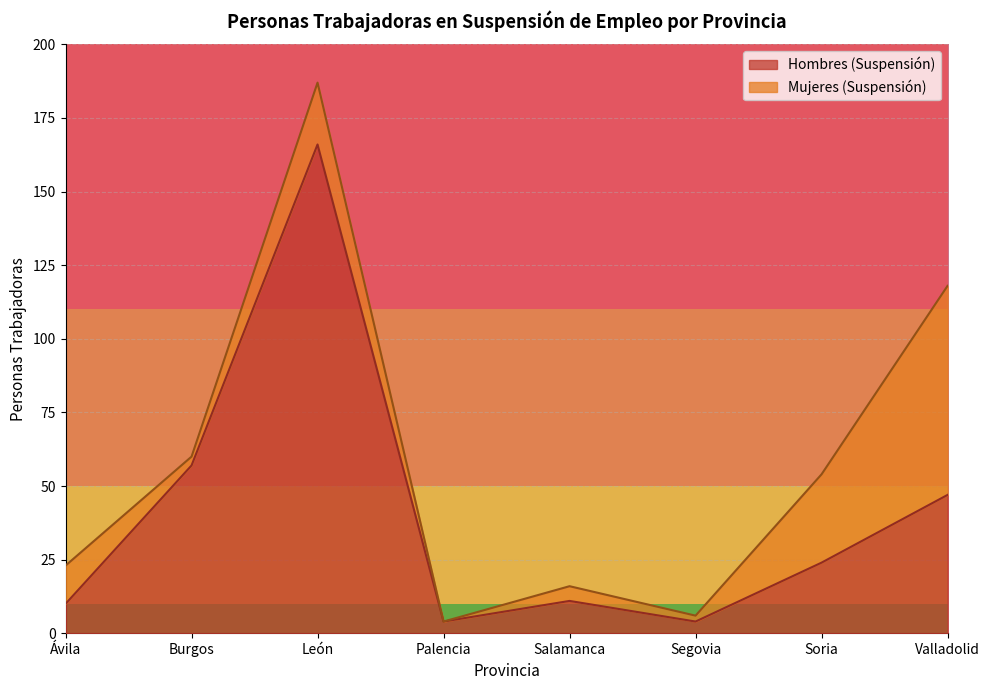

How many values are below 24?

4